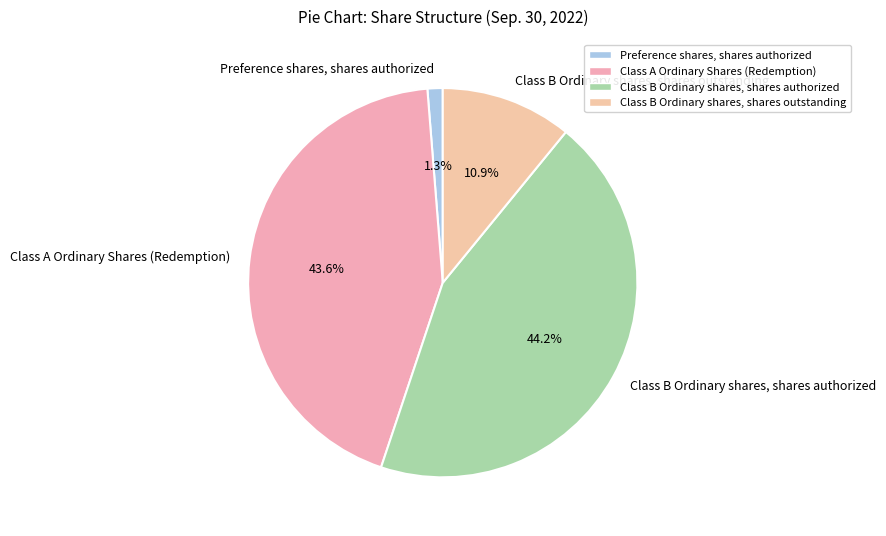

Which slice is the largest?

Class B Ordinary shares, shares authorized